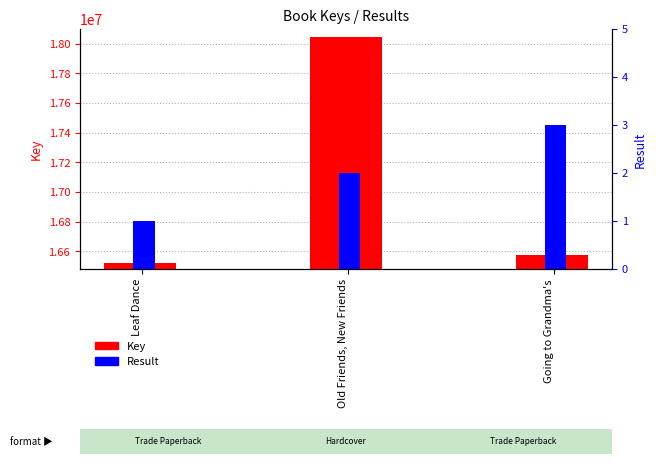

List the series in order of their overall mean, highest first.

Key, Result